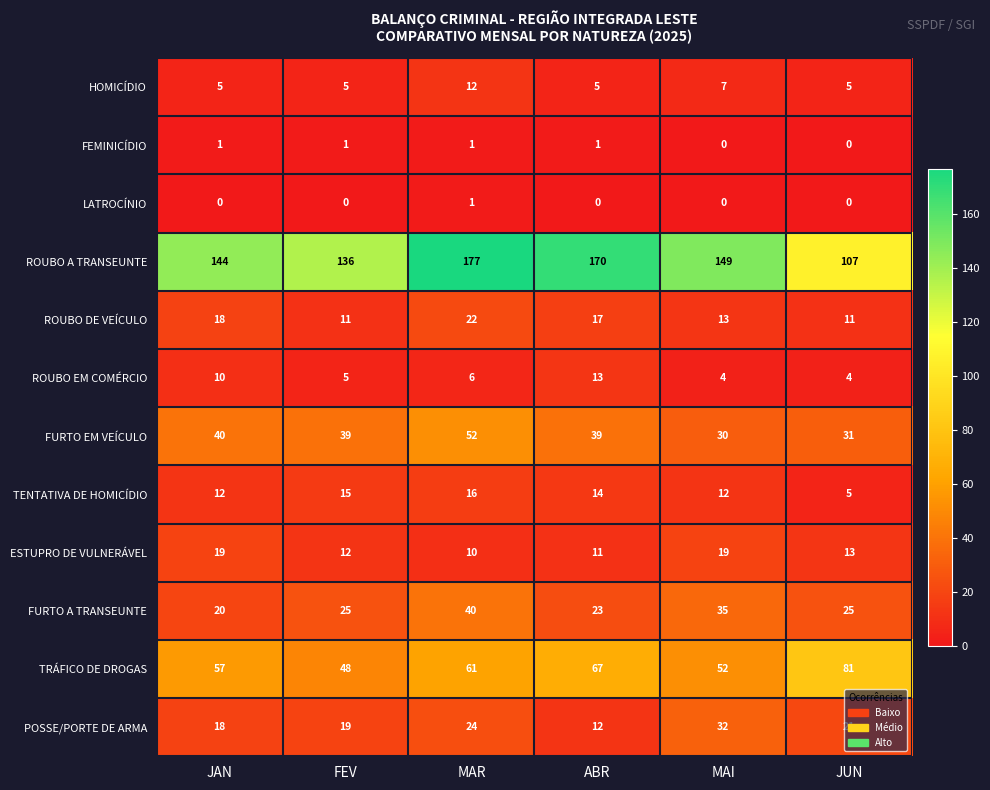

Rank the series at ABR from highest to lowest value.

ROUBO A TRANSEUNTE, TRÁFICO DE DROGAS, FURTO EM VEÍCULO, FURTO A TRANSEUNTE, ROUBO DE VEÍCULO, TENTATIVA DE HOMICÍDIO, ROUBO EM COMÉRCIO, POSSE/PORTE DE ARMA, ESTUPRO DE VULNERÁVEL, HOMICÍDIO, FEMINICÍDIO, LATROCÍNIO